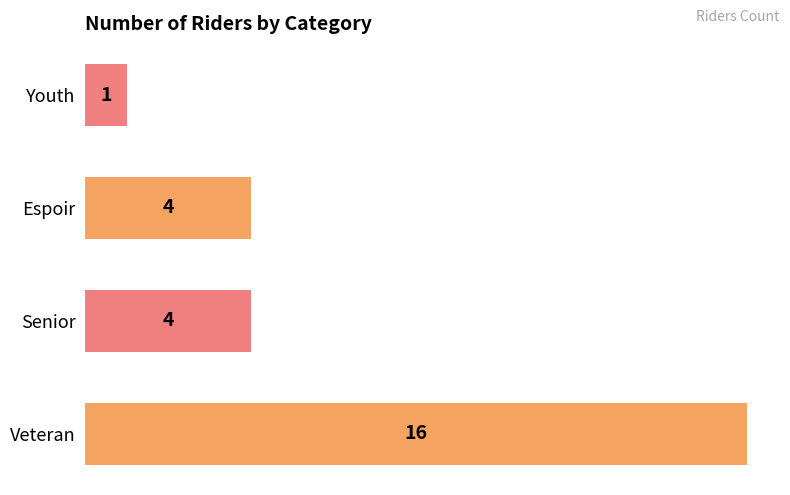

Count the values in the range 4 to 16.

3